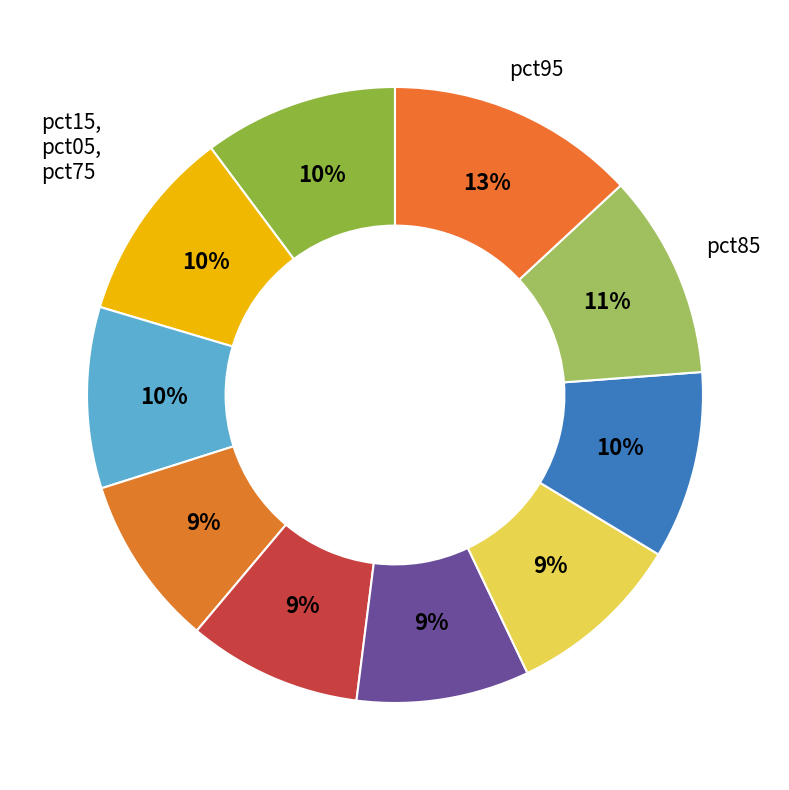

Is there any slice that represents more than half of the pie?

No